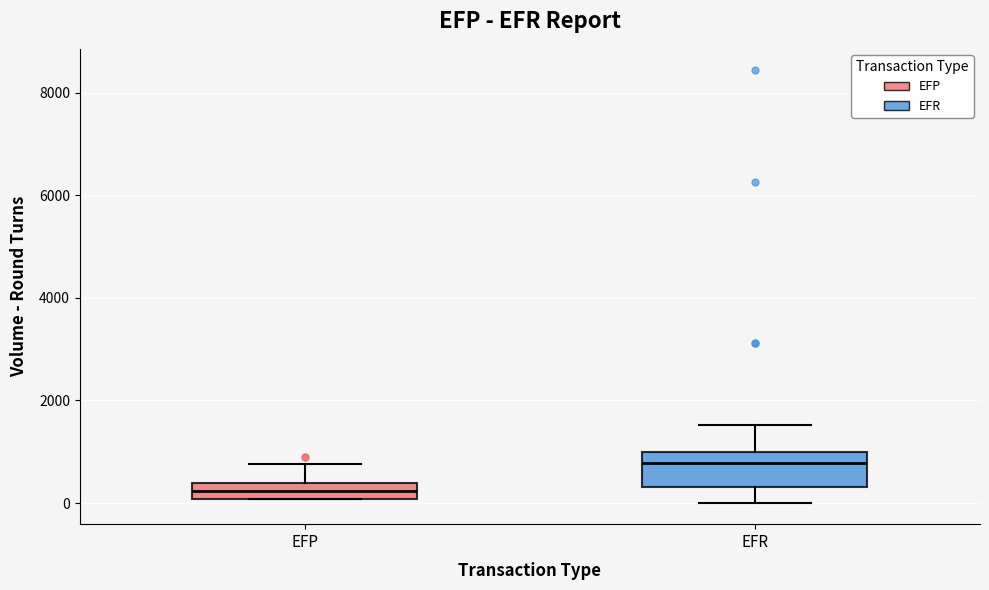

Which box's median line is the highest?

EFR